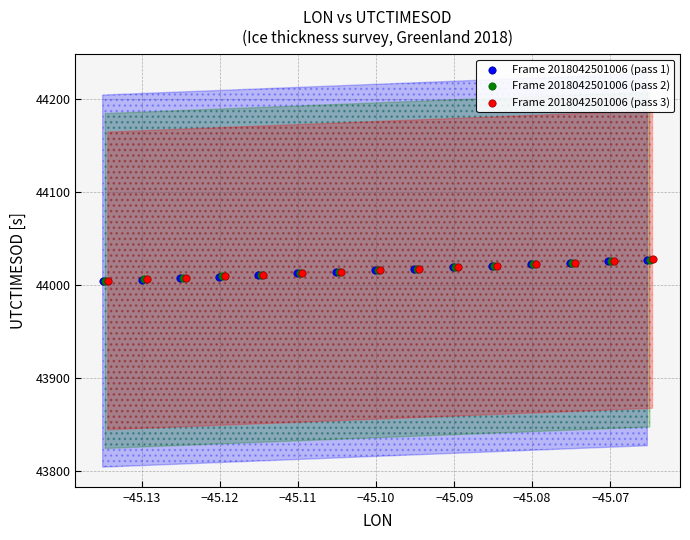

Which series has the largest Y range (max minus min)?

Frame 2018042501006 (pass 1)